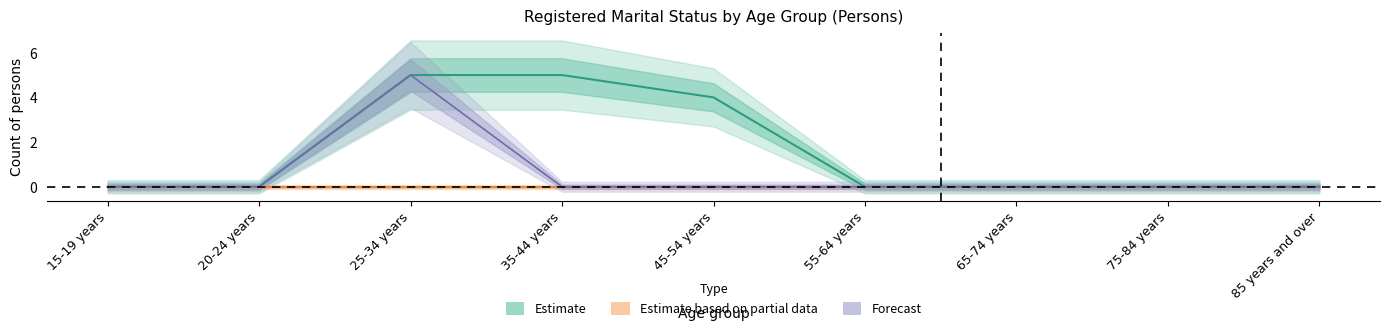

What is the label of the 5th point from the left?

45-54 years